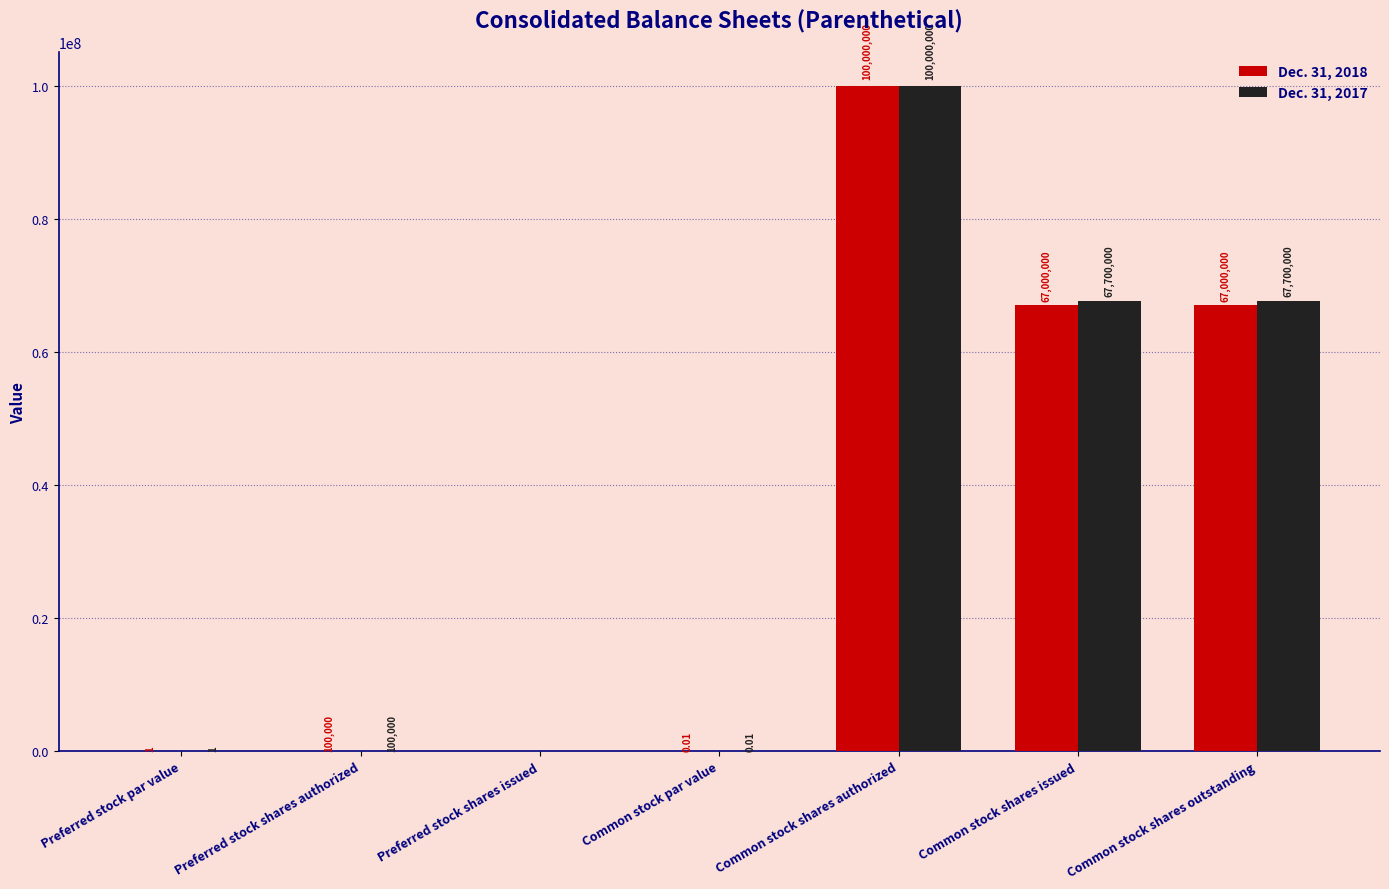

How many distinct data groups are displayed?

2